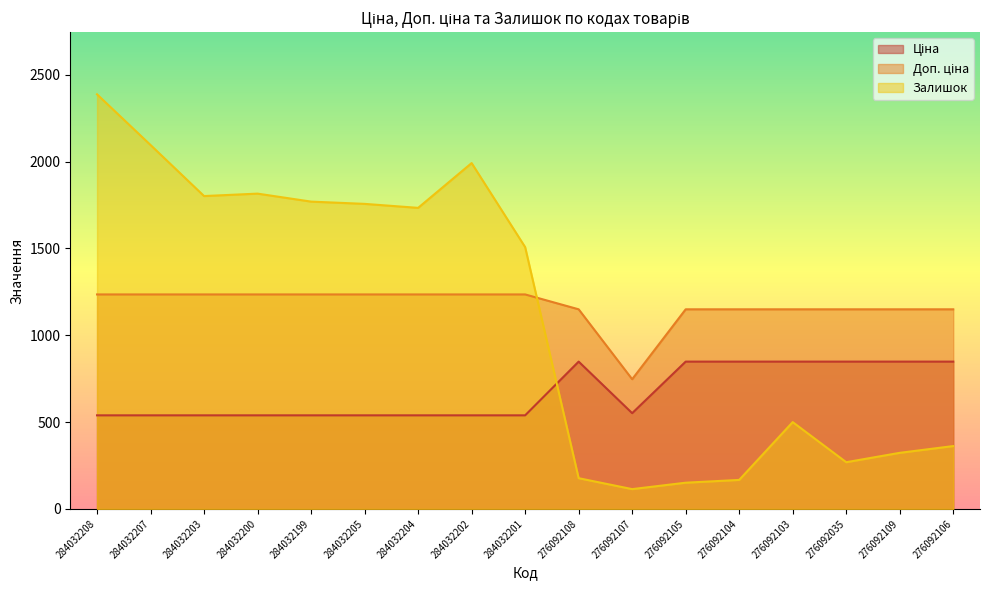

True or false: Доп. ціна and Ціна intersect in this chart.

False